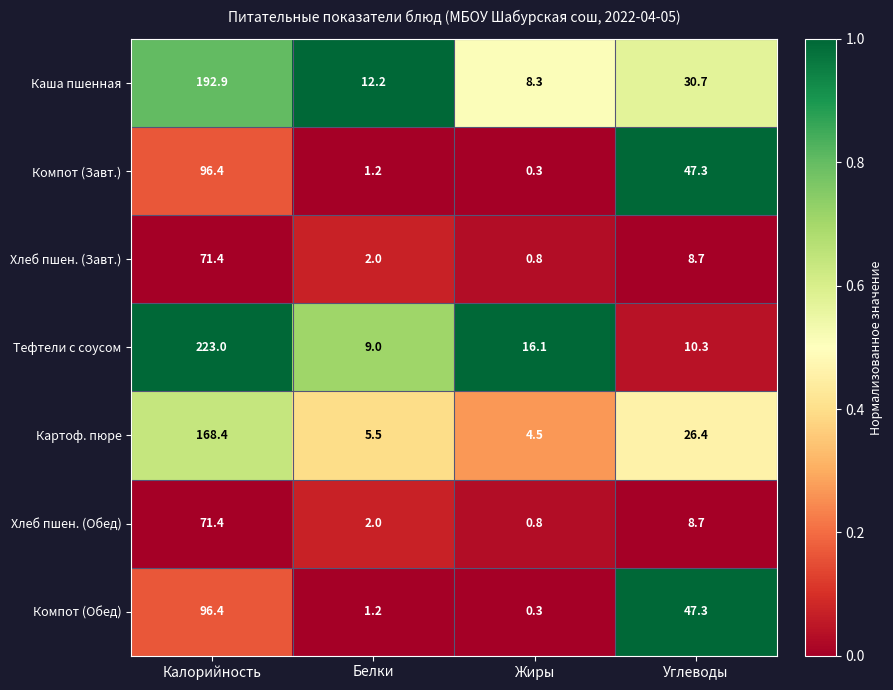

What is the difference between the second highest and minimum values in the Хлеб пшен. (Завт.) series?

7.9